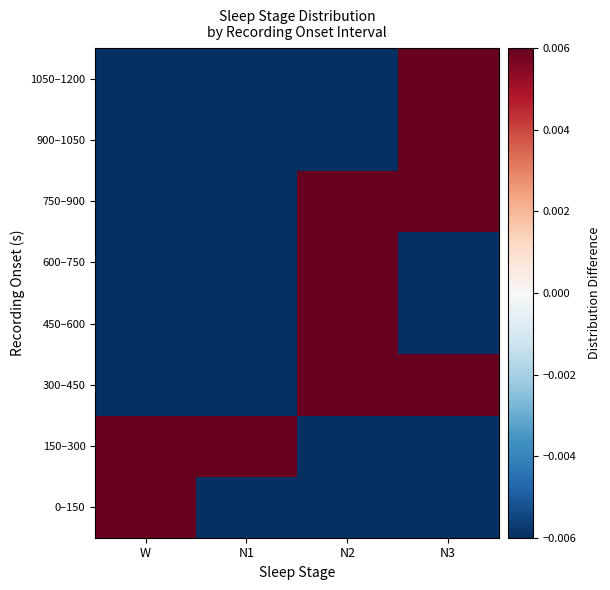

Reading right to left, transcribe all the data shown in this chart.

0–150: N3=-0.1	N2=-0.1	N1=-0.1	W=0.5
150–300: N3=-0.1	N2=-0.1	N1=0.9	W=0.2
300–450: N3=0.0	N2=0.1	N1=-0.1	W=-0.1
450–600: N3=-0.1	N2=0.2	N1=-0.1	W=-0.1
600–750: N3=-0.0	N2=0.1	N1=-0.1	W=-0.1
750–900: N3=0.0	N2=0.1	N1=-0.1	W=-0.1
900–1050: N3=0.2	N2=-0.1	N1=-0.1	W=-0.1
1050–1200: N3=0.2	N2=-0.1	N1=-0.1	W=-0.1